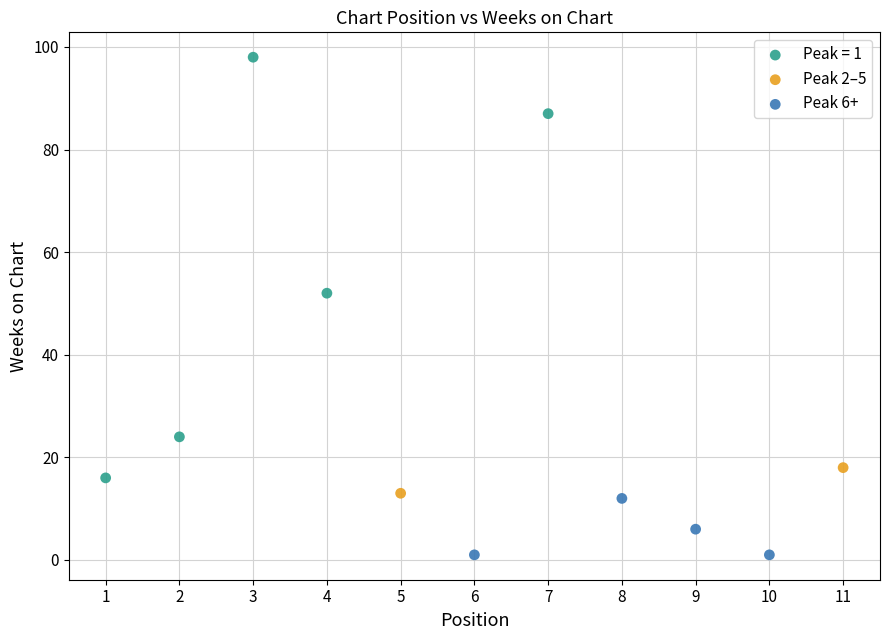

Which series contains the lowest Y value?

Peak 6+